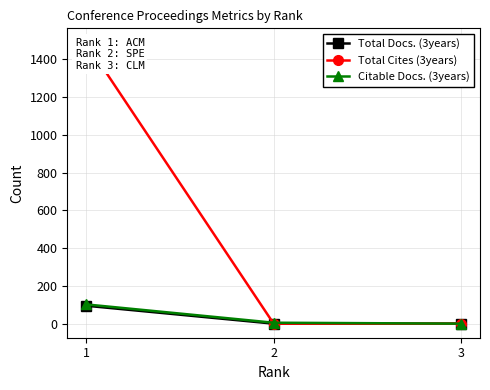

List the series in order of their peak value, lowest first.

Total Docs. (3years), Citable Docs. (3years), Total Cites (3years)